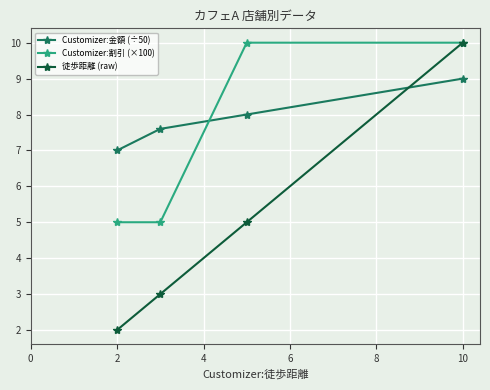

Which series has the widest spread of values?

徒歩距離 (raw)